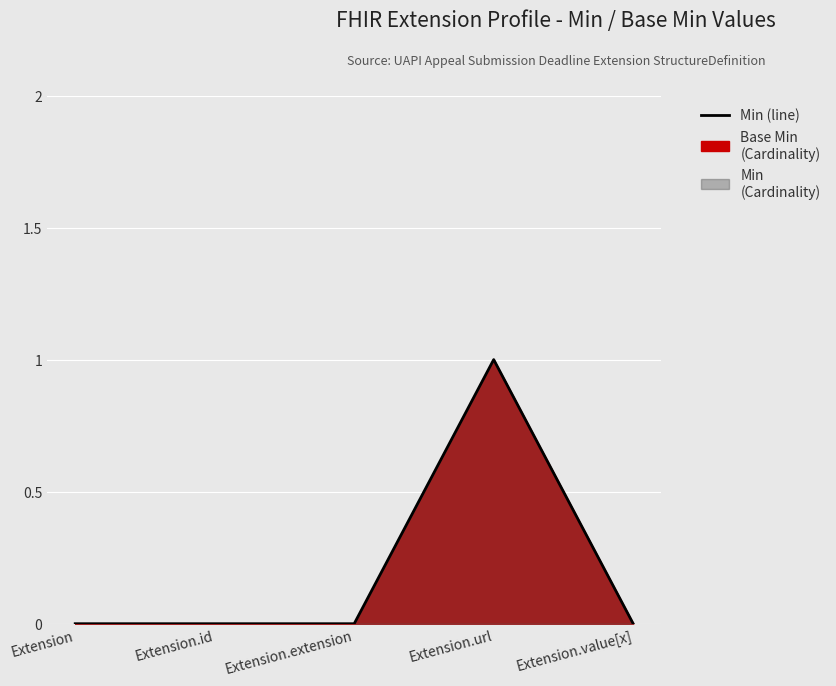

What is the label of the 3rd point from the left?

Extension.extension